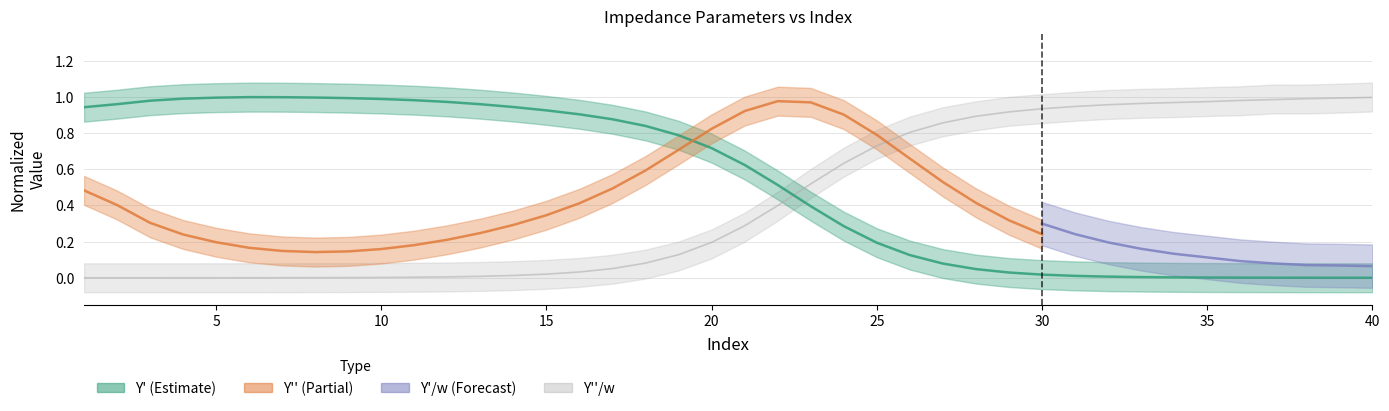

Which series ends up on top after the final intersection of Y' and Y''/w?

Y''/w